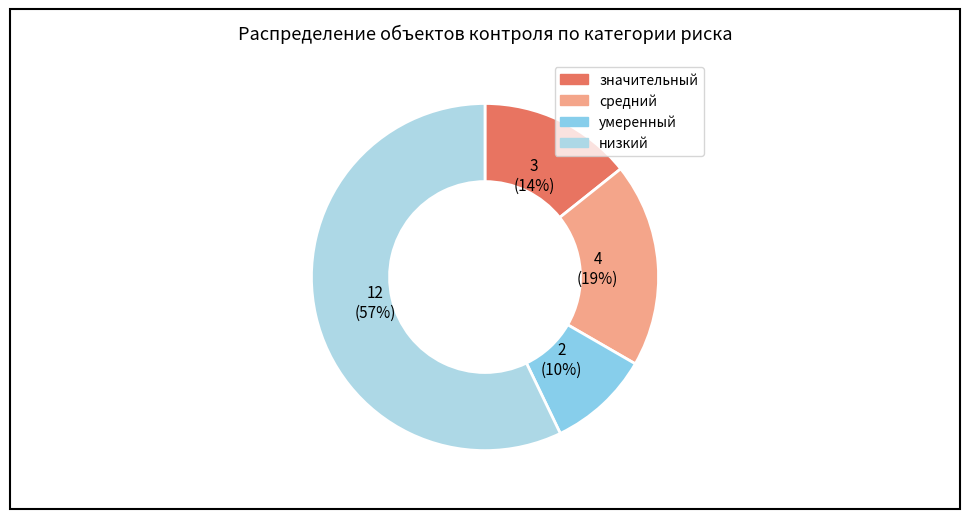

Does умеренный represent more than half of the total?

No